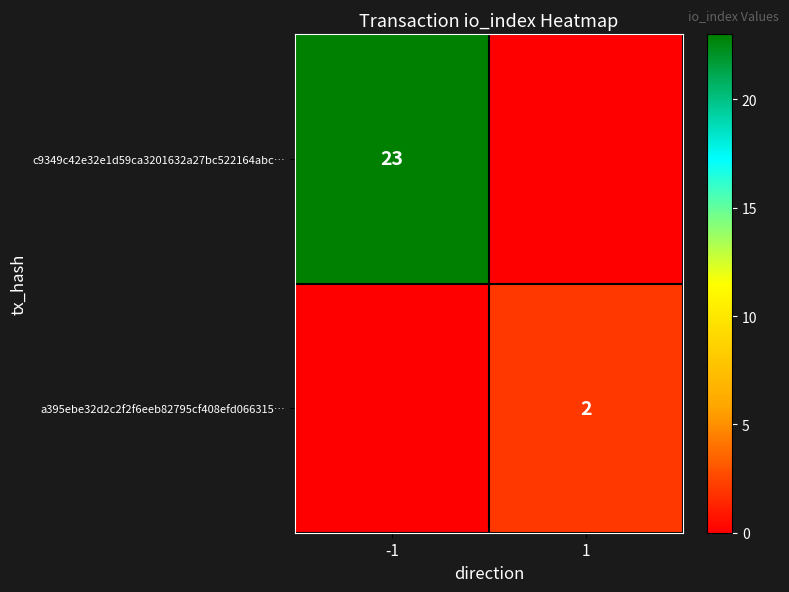

What is the total value across all series at 1?

2